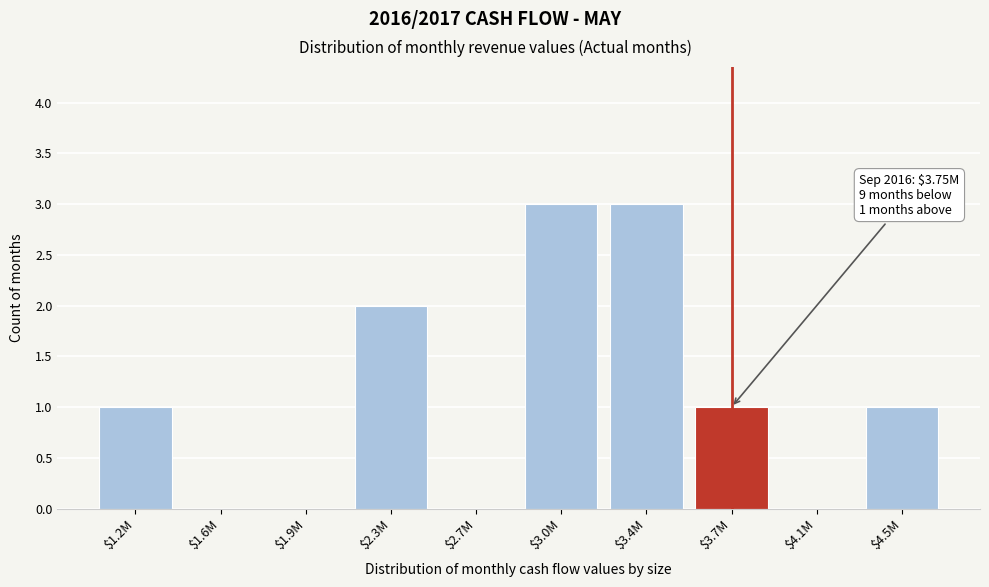

True or false: the data shows 3 at $3.4M.

True